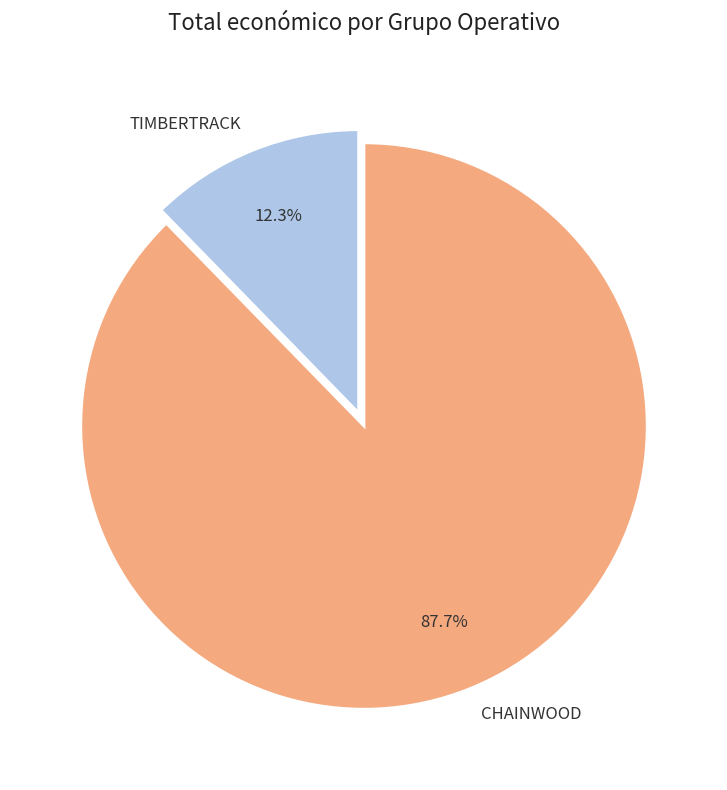

What percentage do TIMBERTRACK and CHAINWOOD together represent?

100.0%